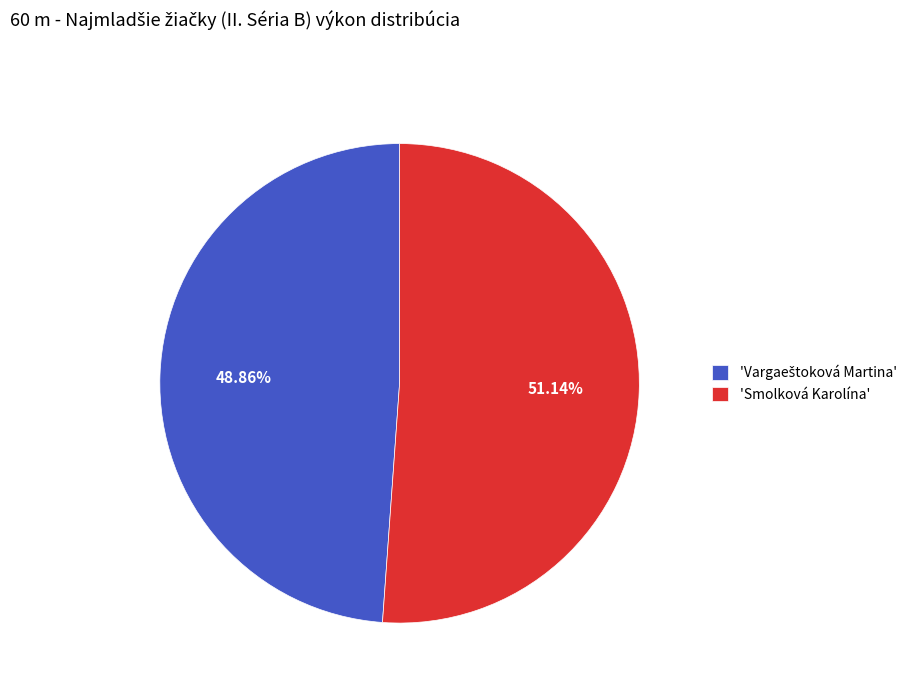

What is the largest slice in the pie chart?

'Smolková Karolína'